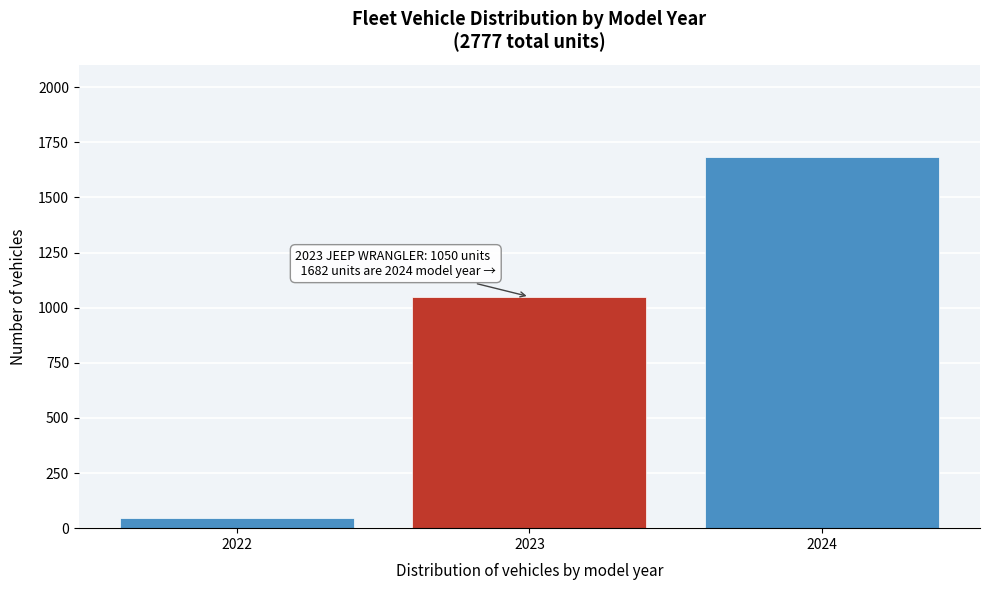

Reading left to right, transcribe all the data shown in this chart.

2022=45	2023=1050	2024=1682